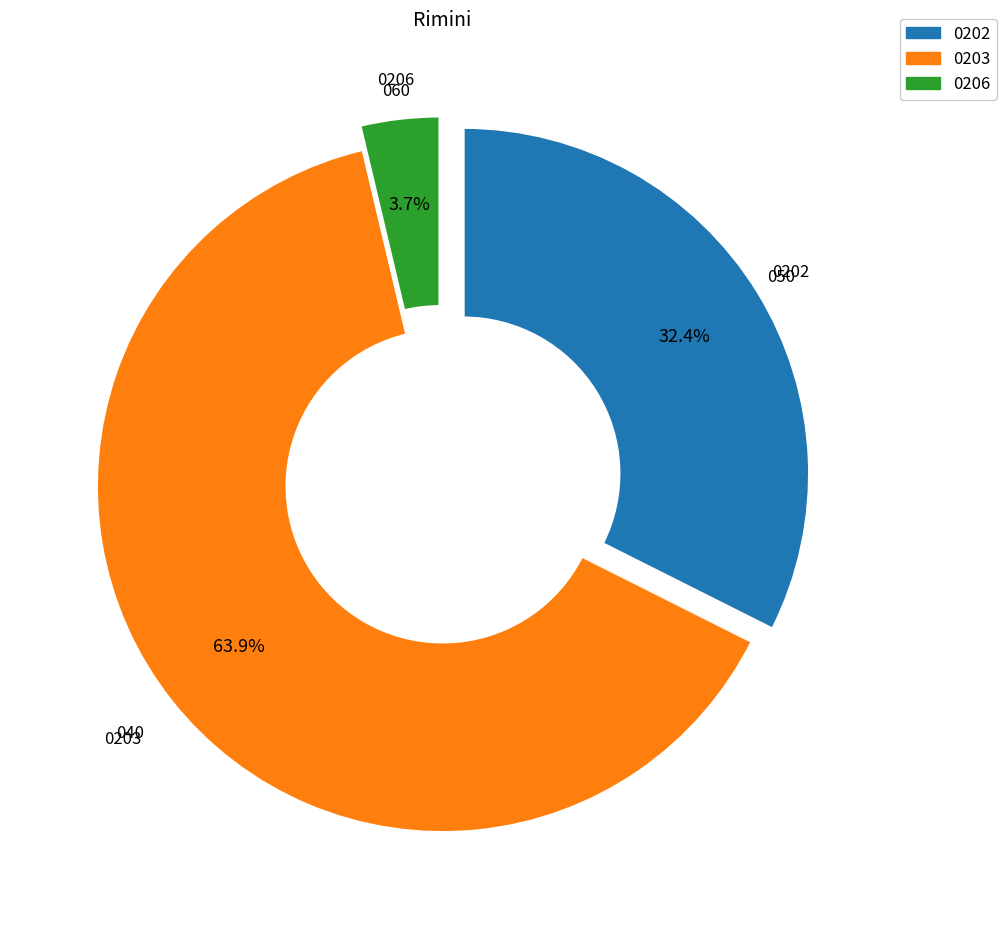

What is the total percentage of 0202 and 0206?

36.1%